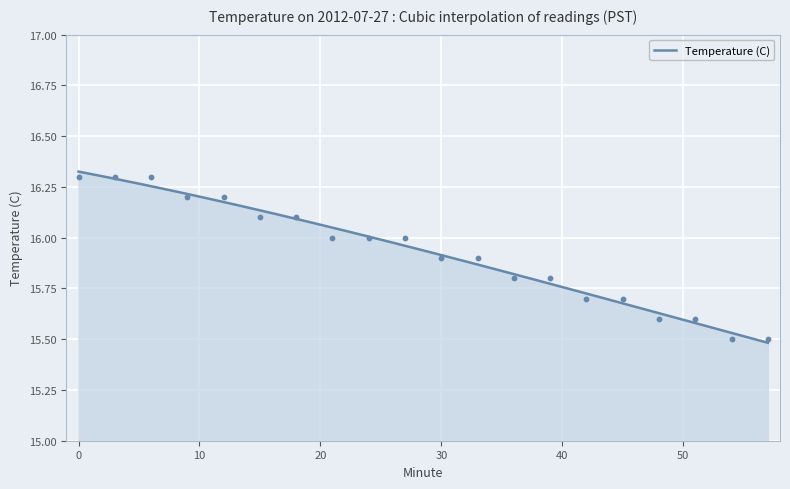

Approximately how many times larger is the value at 51 compared to 54?

1.0